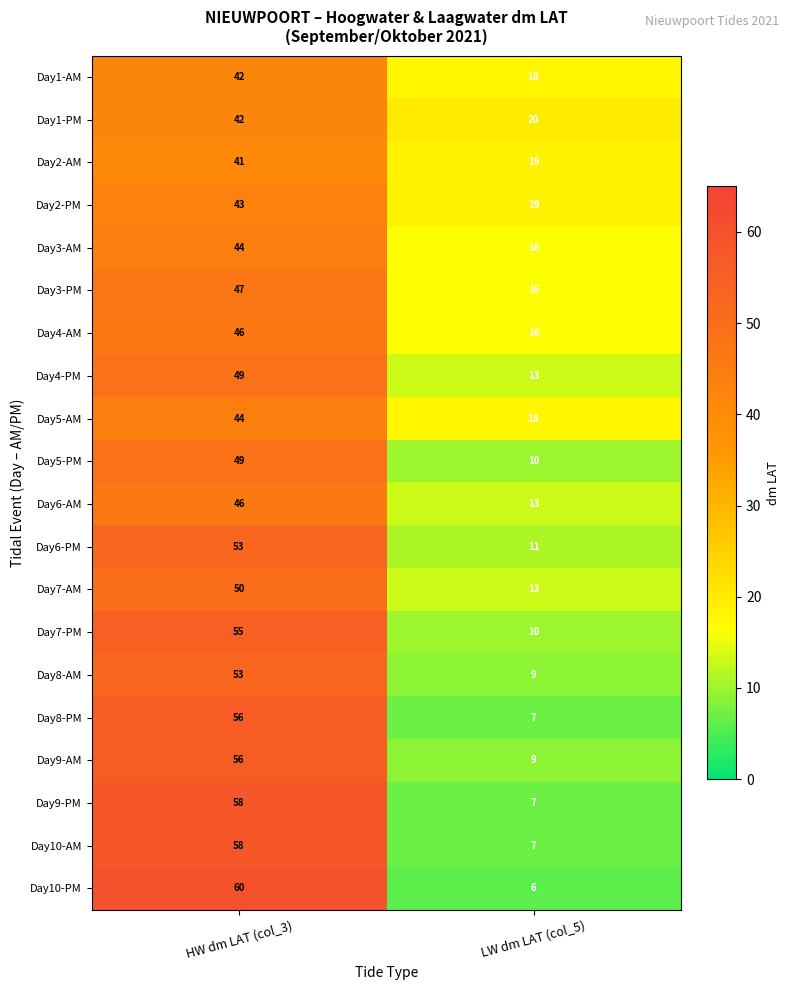

What is the approximate value of Day1-PM at HW dm LAT (col_3)?

42